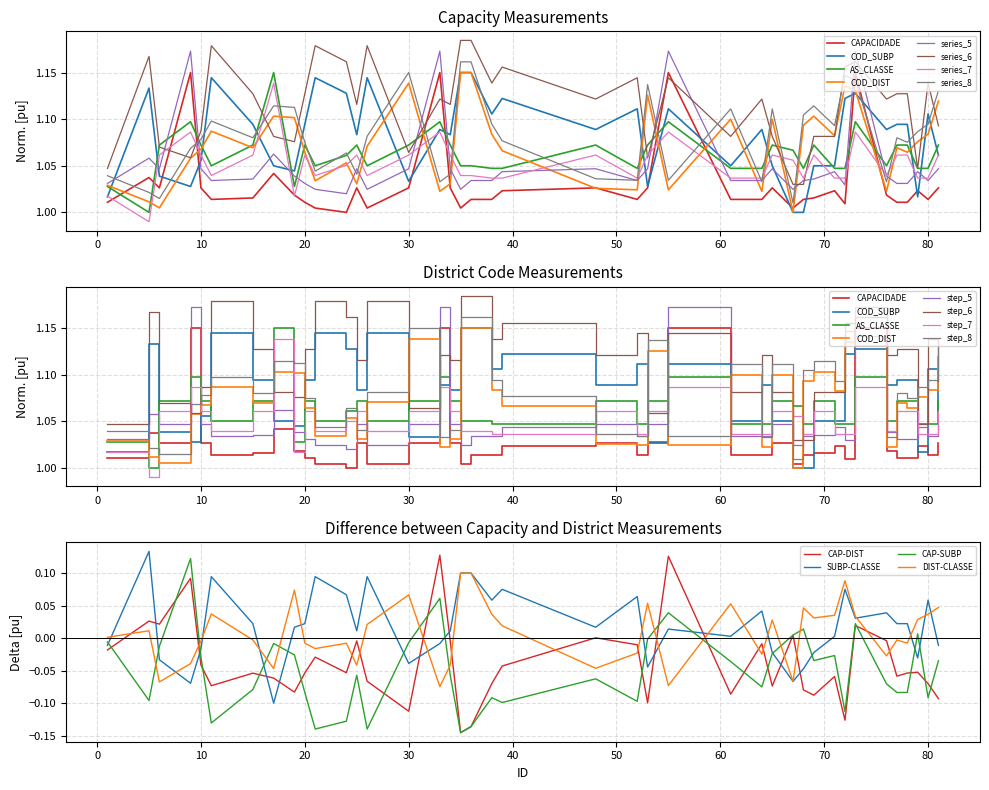

Which series has the largest total across all categories?

COD_SUBP